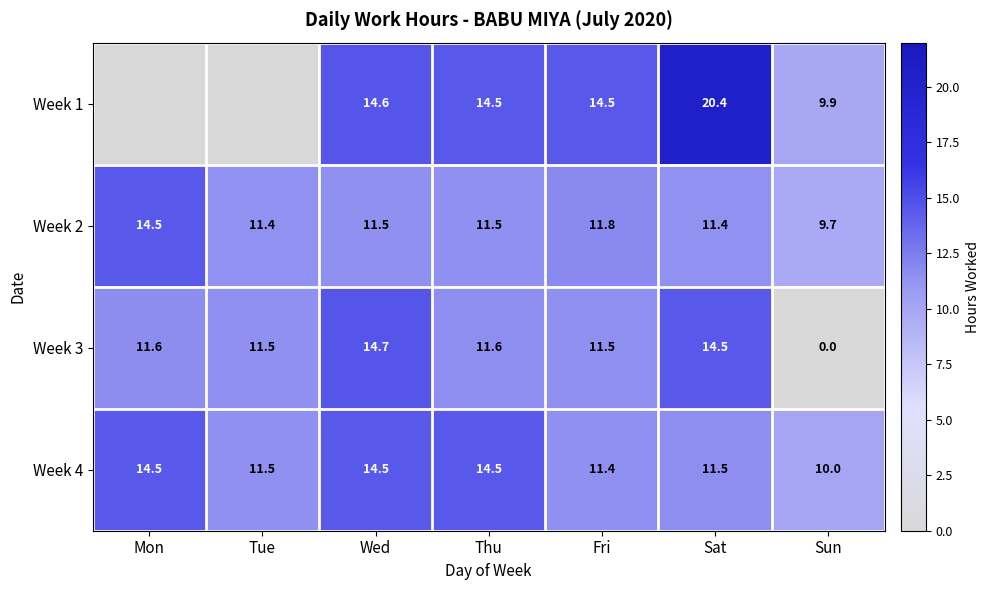

What is the lowest value of the Week 2 series?

9.7